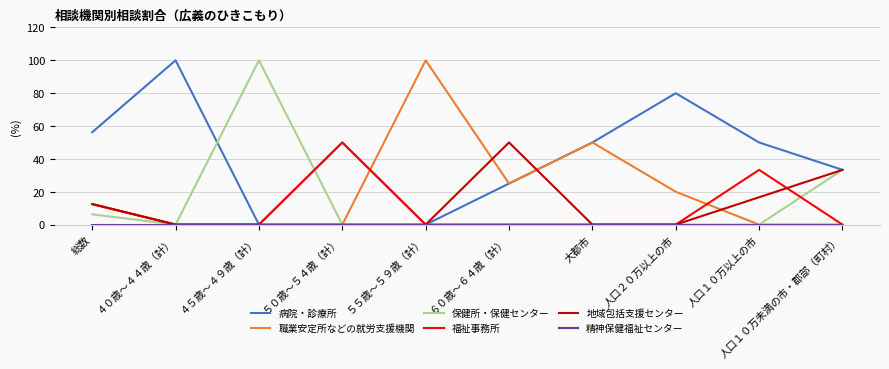

Which category has the highest value in the 職業安定所などの就労支援機関 series?

５５歳～５９歳（計）